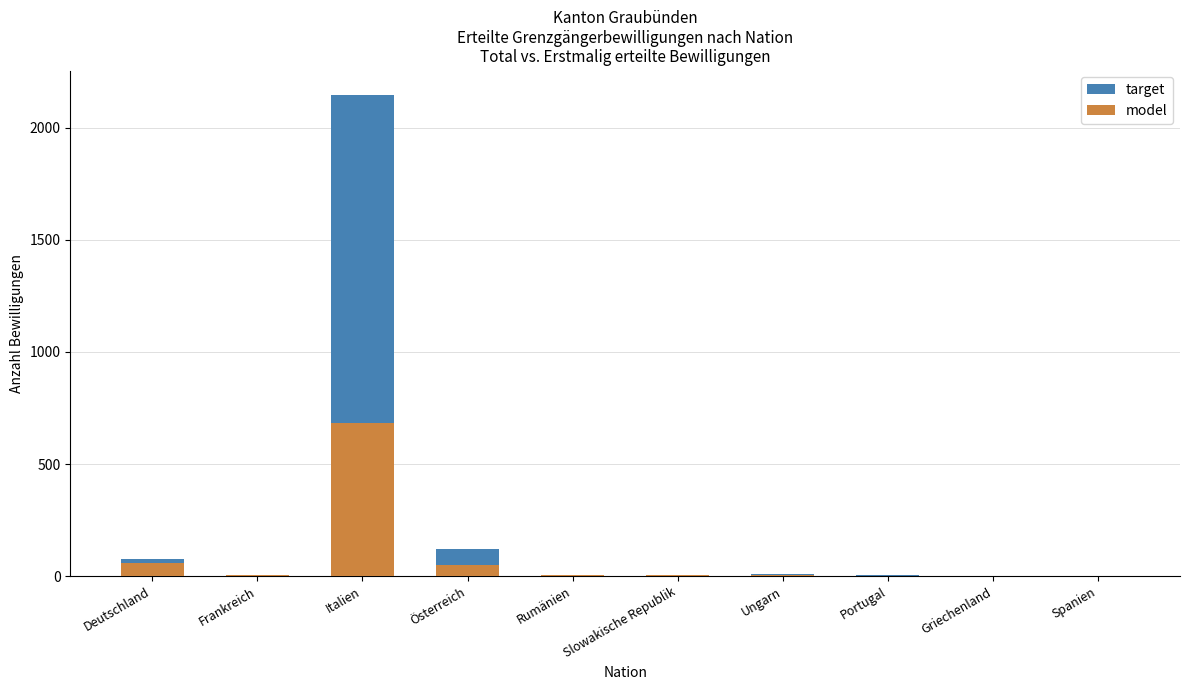

What is the difference between the target values at Österreich and Griechenland?

118